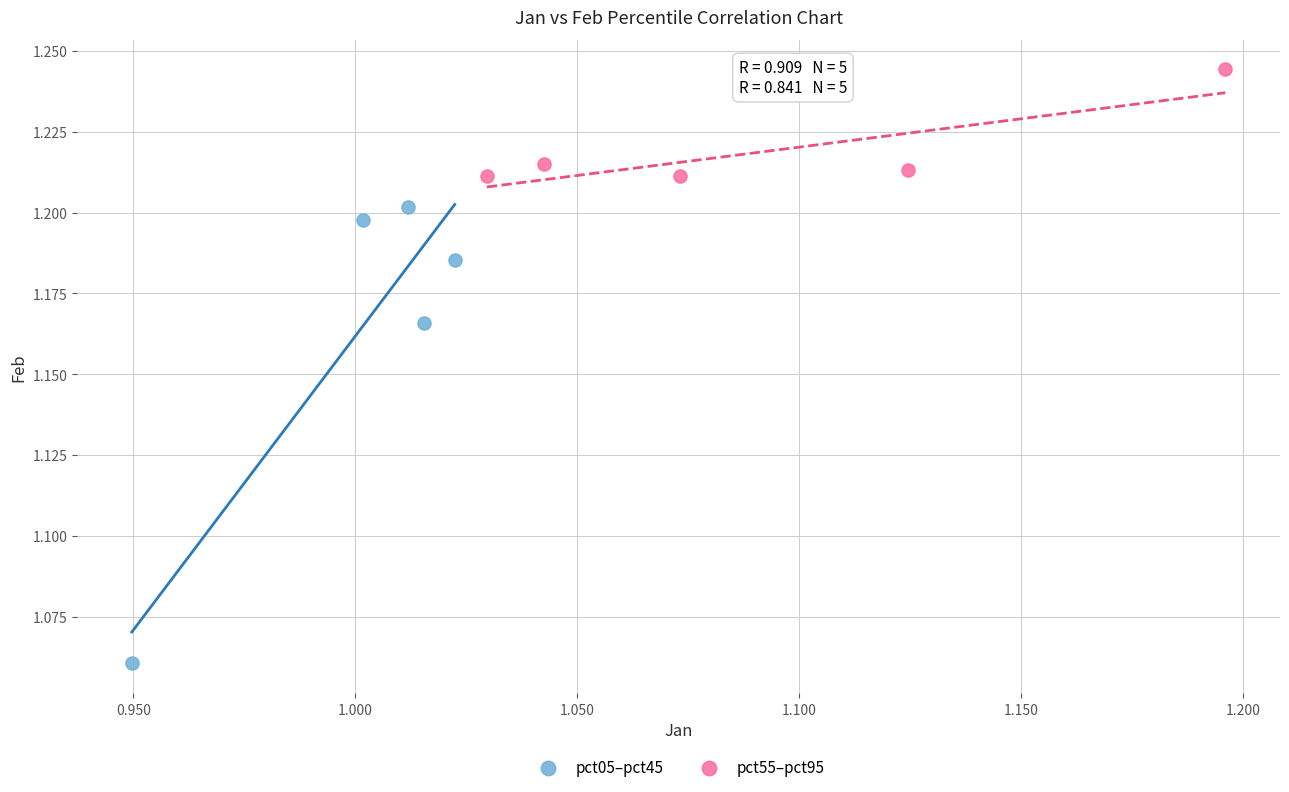

Which series reaches the maximum Y coordinate?

pct55–pct95